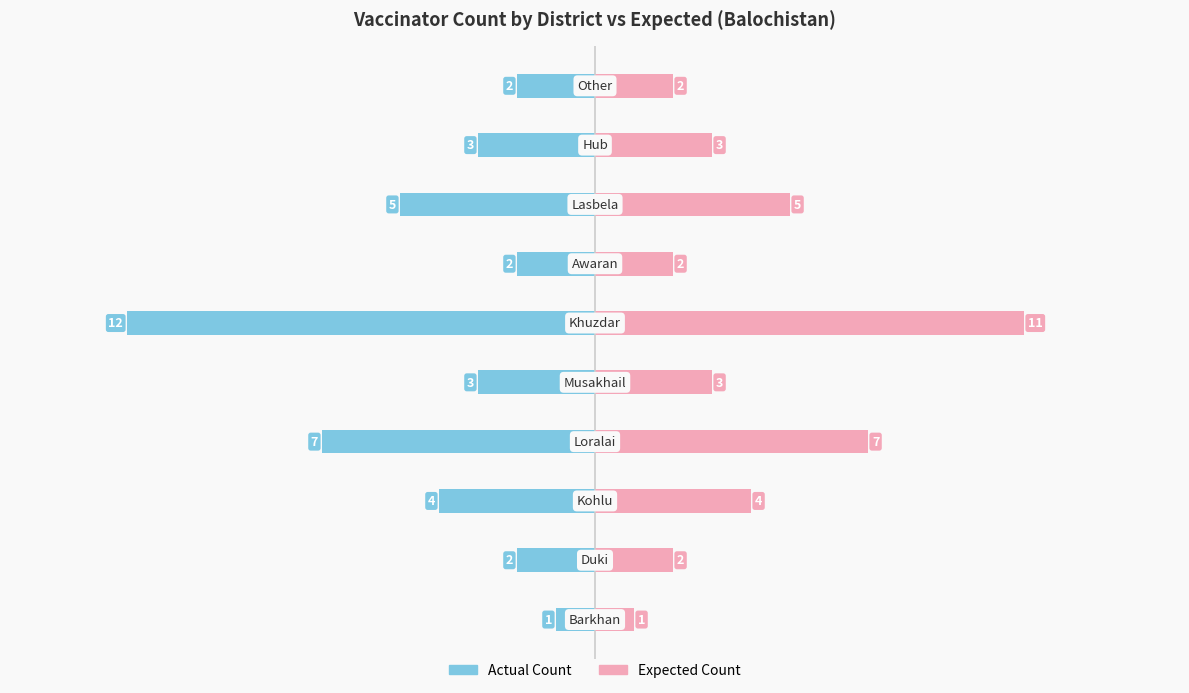

The value of Left Side at 7 is -7. True or false?

False